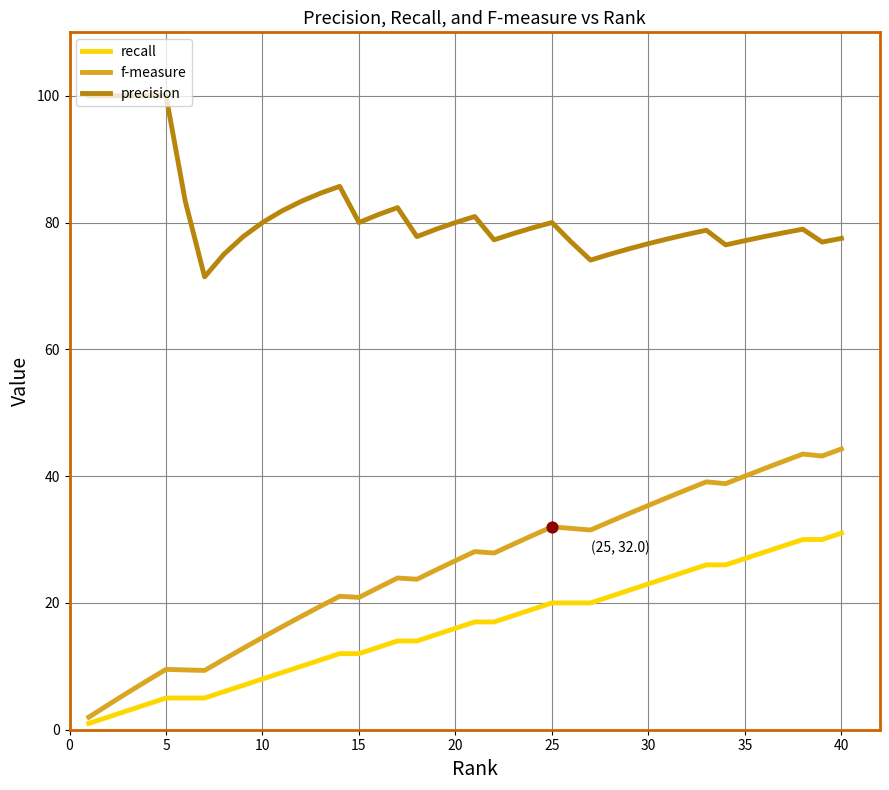

Which series has the largest total across all categories?

precision